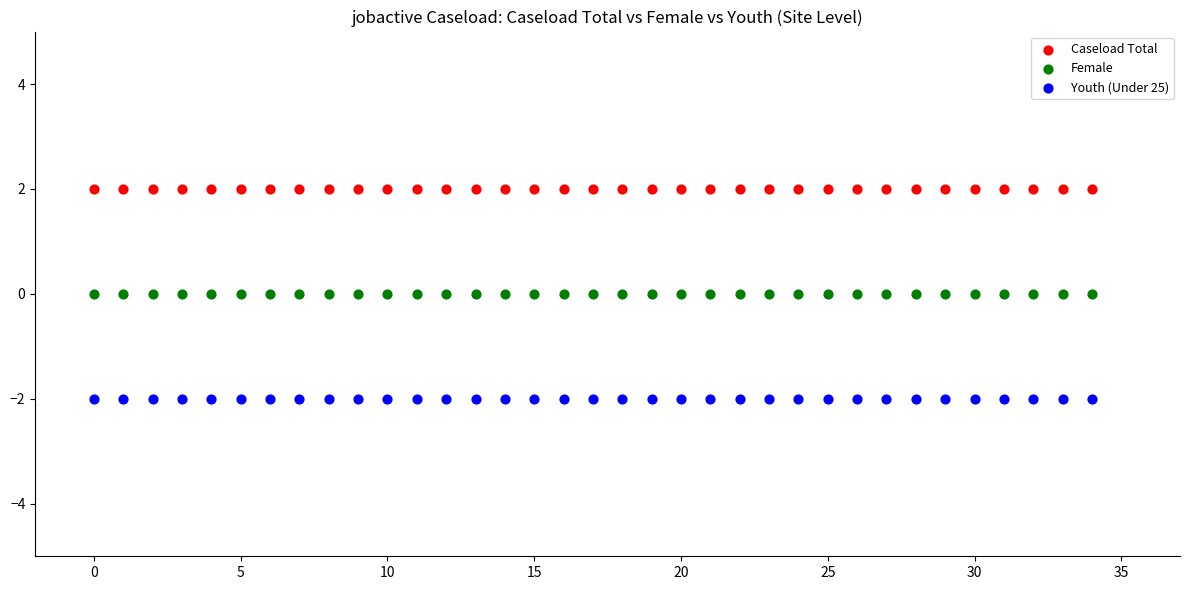

Which series contains the lowest Y value?

Youth (Under 25)